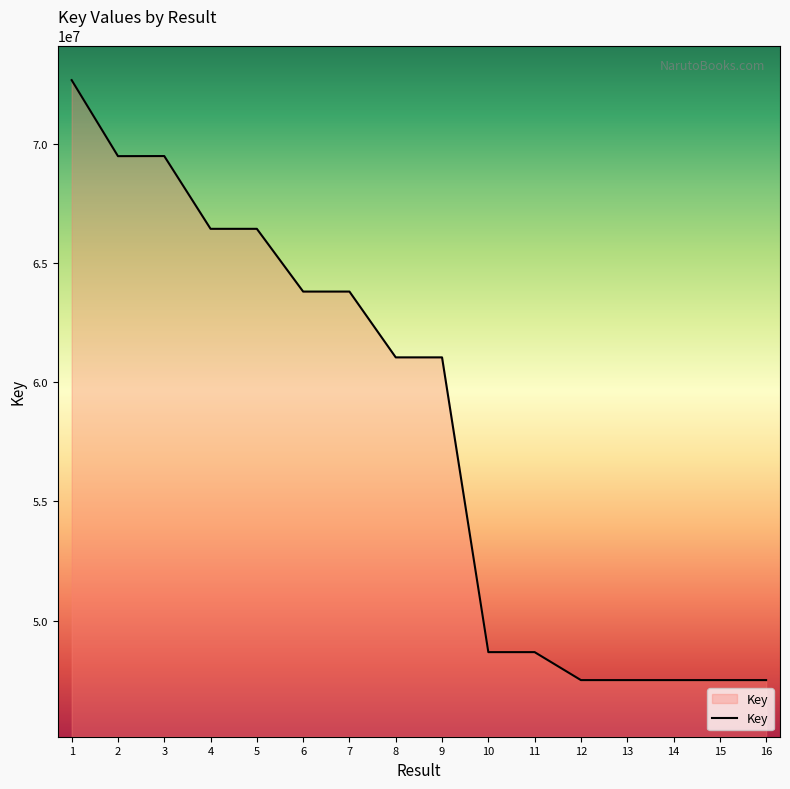

True or false: the data shows 47504064 at 14.

True